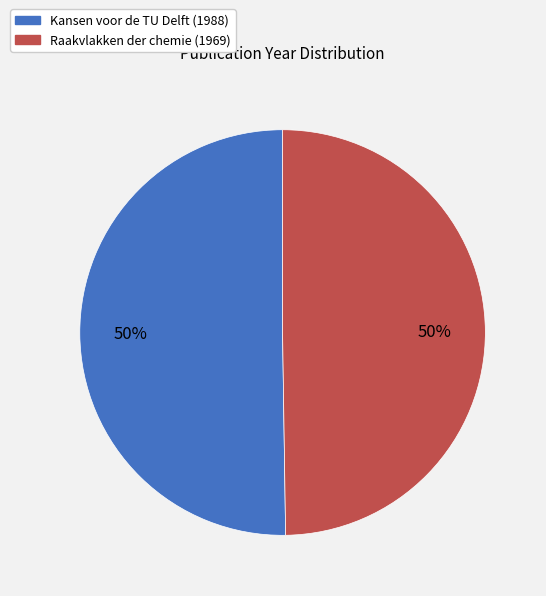

Approximately how many times larger is the value at Kansen voor de TU Delft (1988) compared to Raakvlakken der chemie (1969)?

1.0